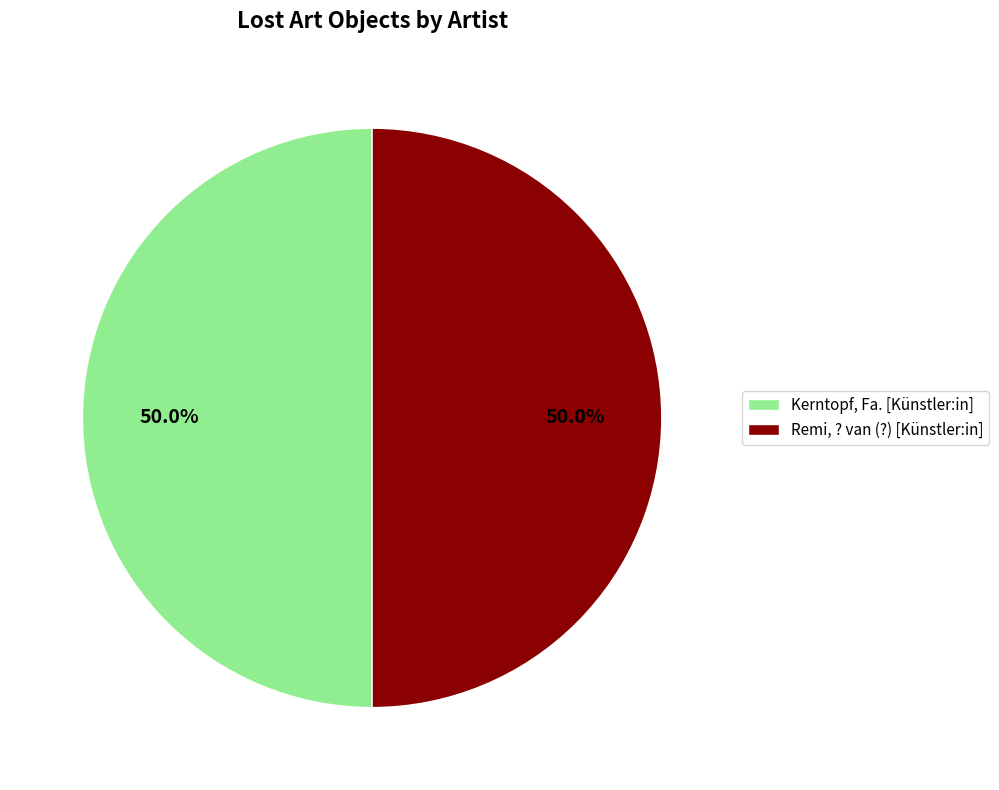

How much of the chart is everything except Remi, ? van (?) [Künstler:in]?

50.0%